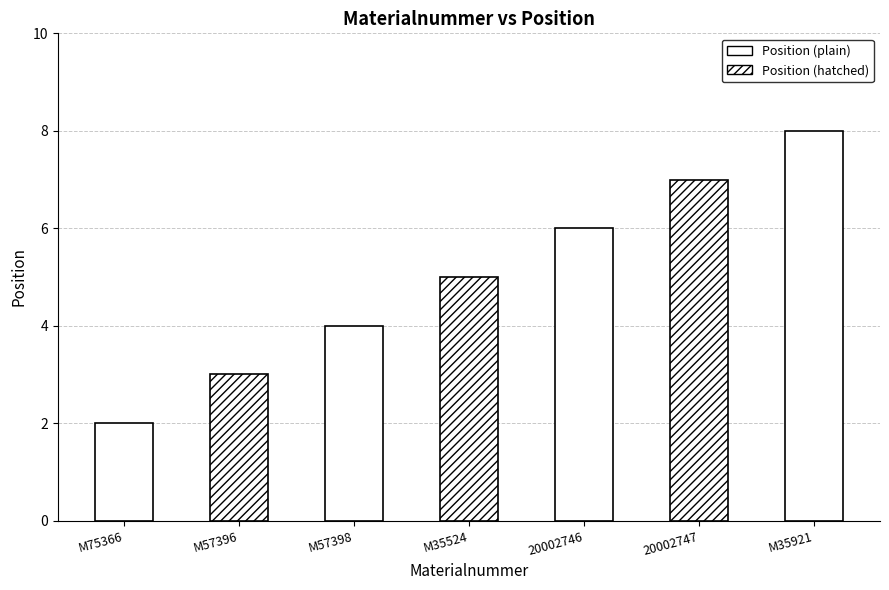

Between M75366 and 20002747, which is larger?

20002747